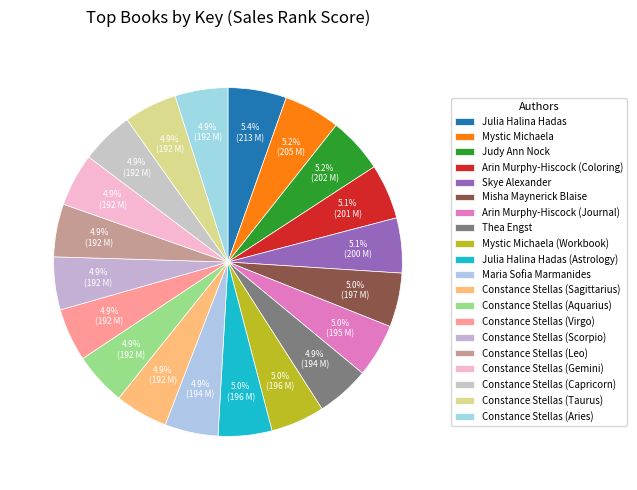

To the nearest percent, what percentage of the pie is Constance Stellas (Gemini)?

5%